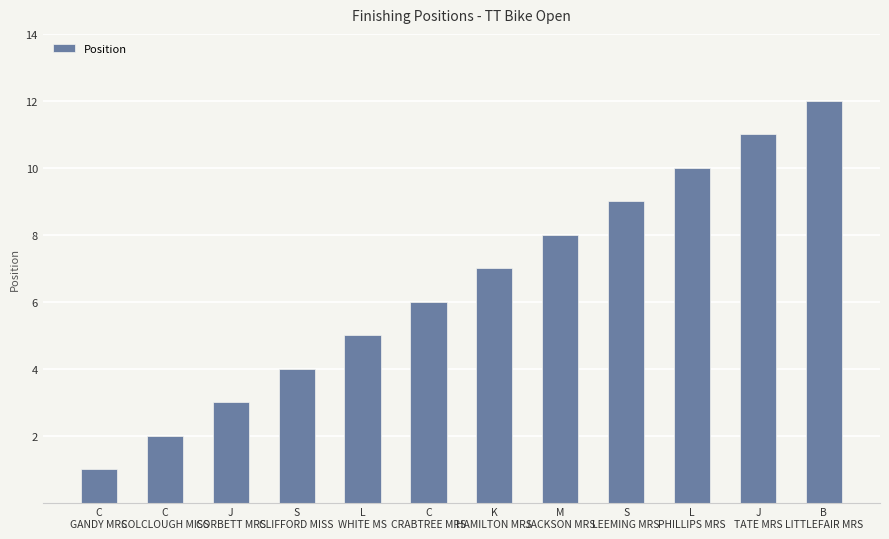

Which category has the lowest value across all series?

C
GANDY MRS